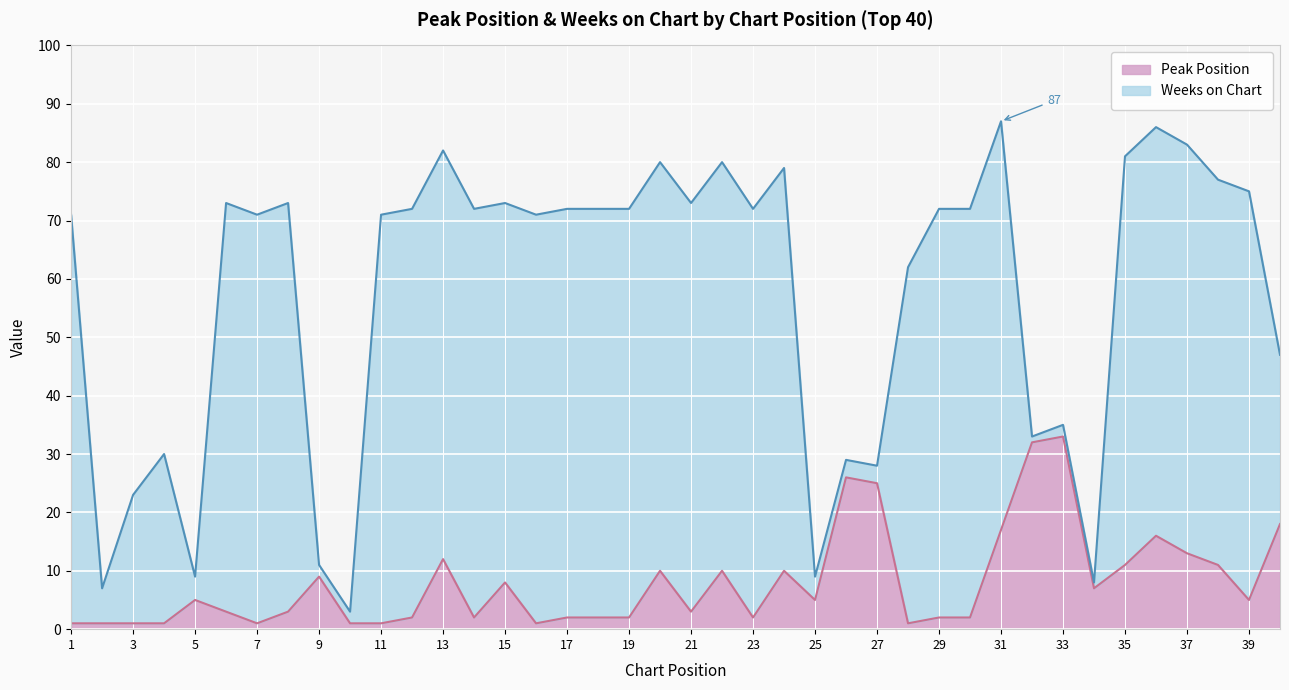

The value at 10 is 1. True or false?

True